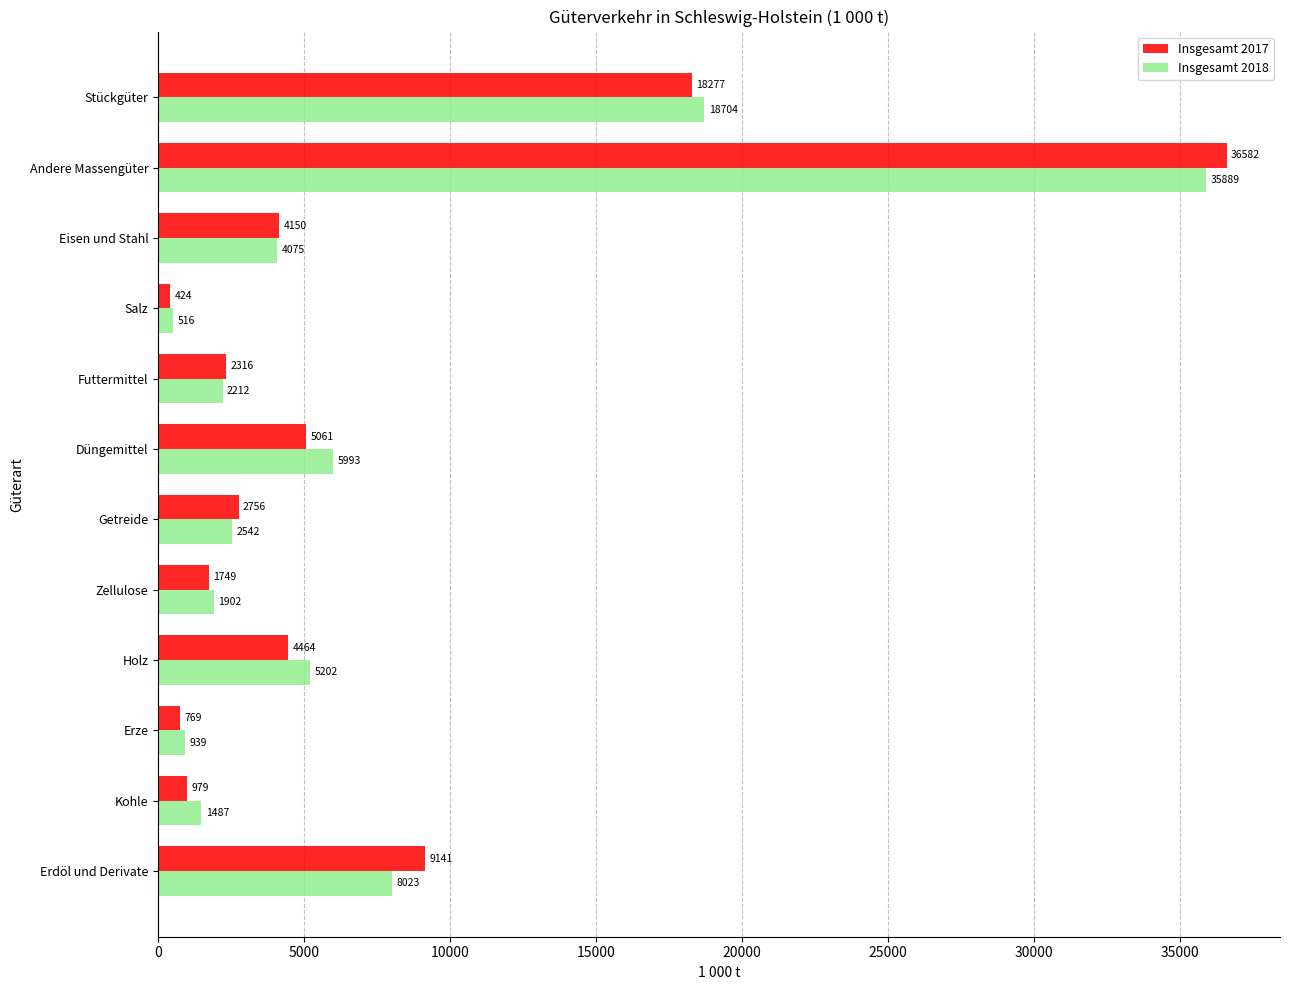

What is the maximum value for Insgesamt 2017?

36582